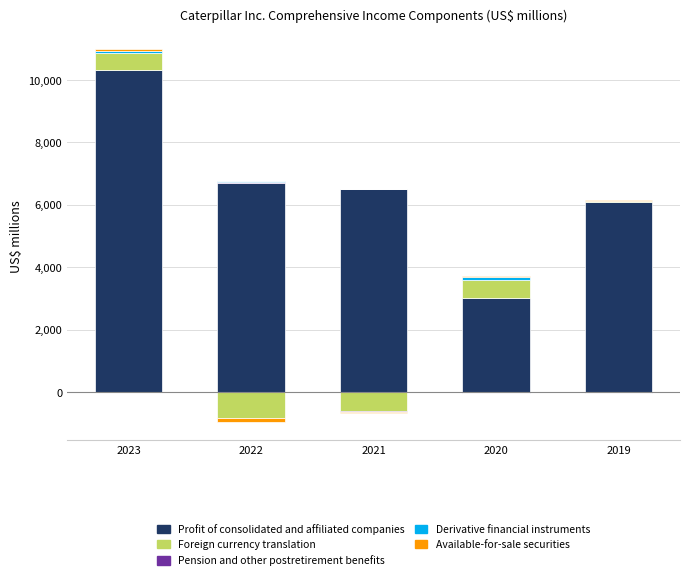

What is the spread (max minus min) of values at 2023?

10332